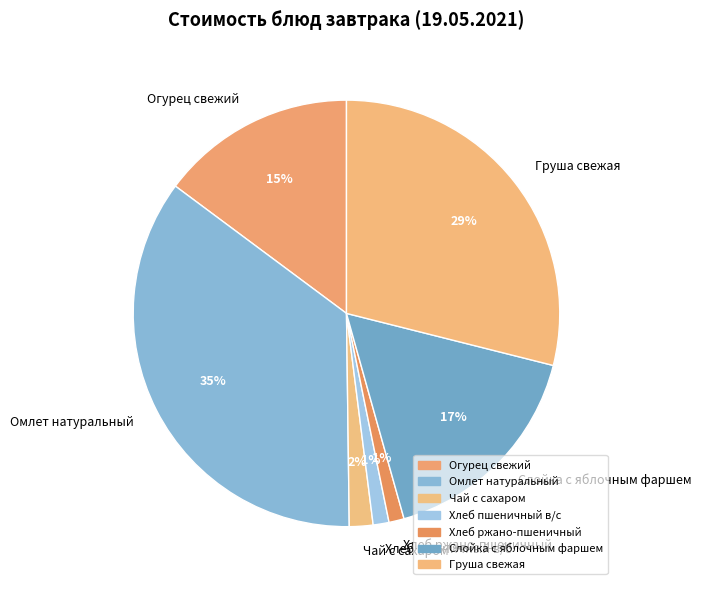

Do Огурец свежий and Слойка с яблочным фаршем together represent more than half of the pie?

No